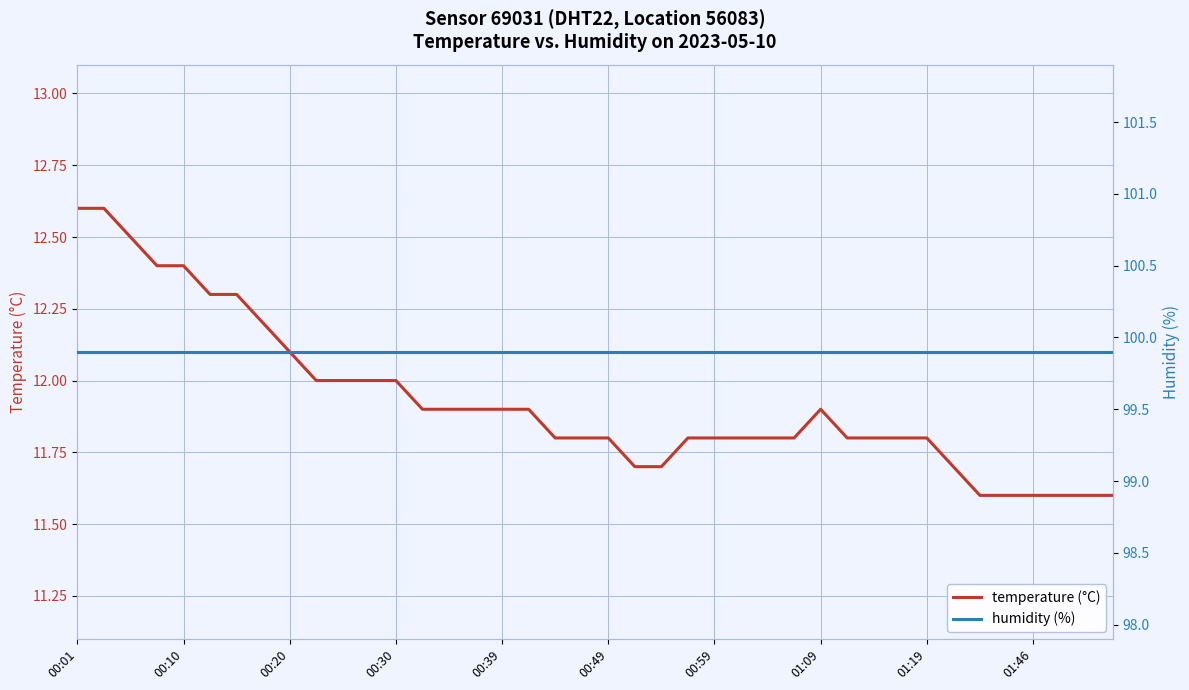

What is the maximum value for humidity (%)?

99.9